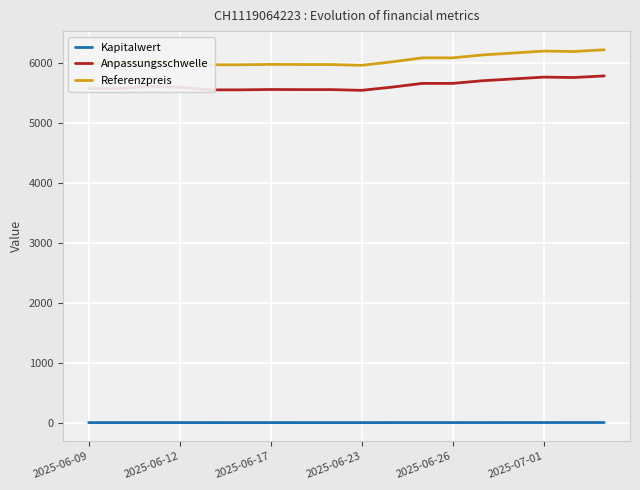

True or false: Kapitalwert and Referenzpreis intersect in this chart.

False